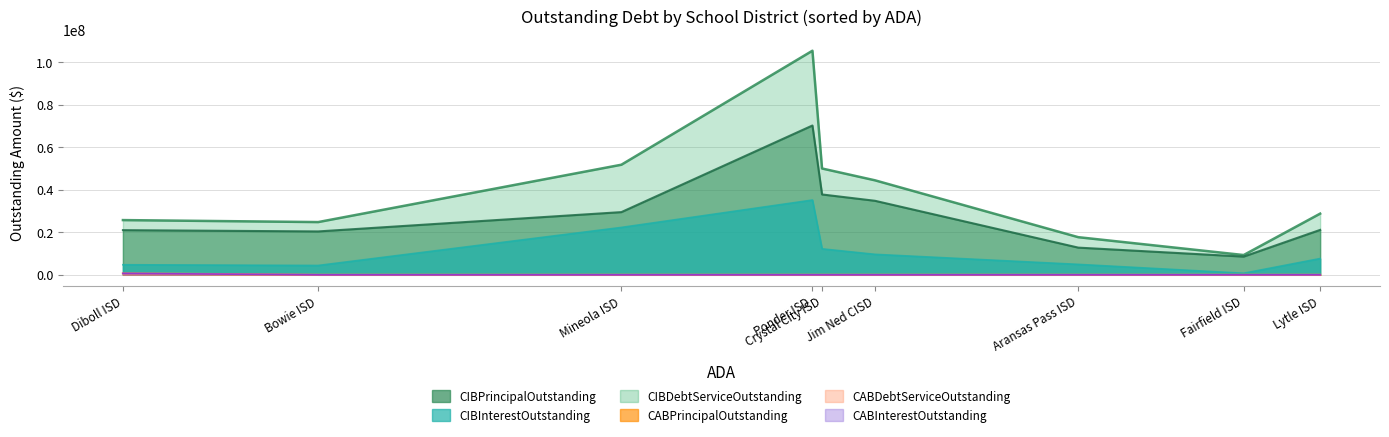

True or false: CABDebtServiceOutstanding has more than 0 points higher than both neighbors.

False